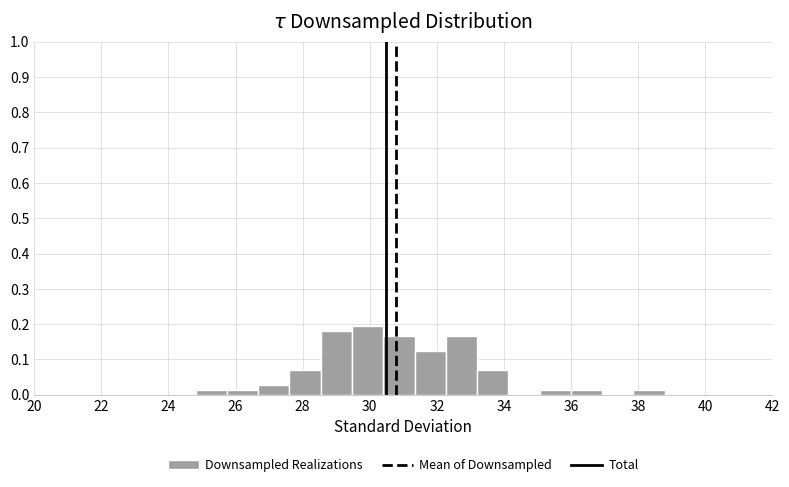

What is the height of the bar covering 32.2 to 33.2 on the x-axis? Neither the bar edges nor the heights are printed on the chart, so give them approximately, as read against the axes.

0.17